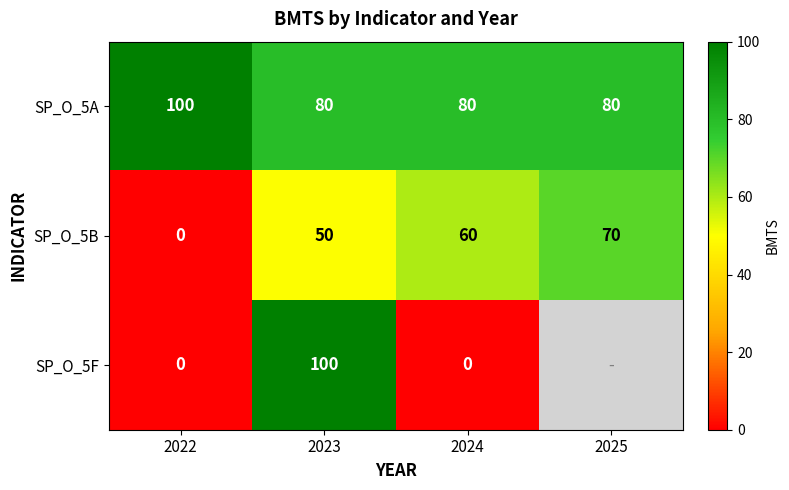

What is the difference between the SP_O_5F values at 2023 and 2024?

100